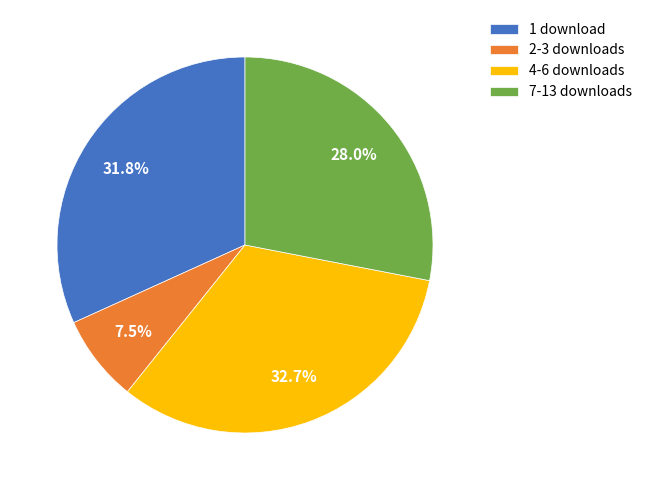

Count the number of slices in the pie.

4